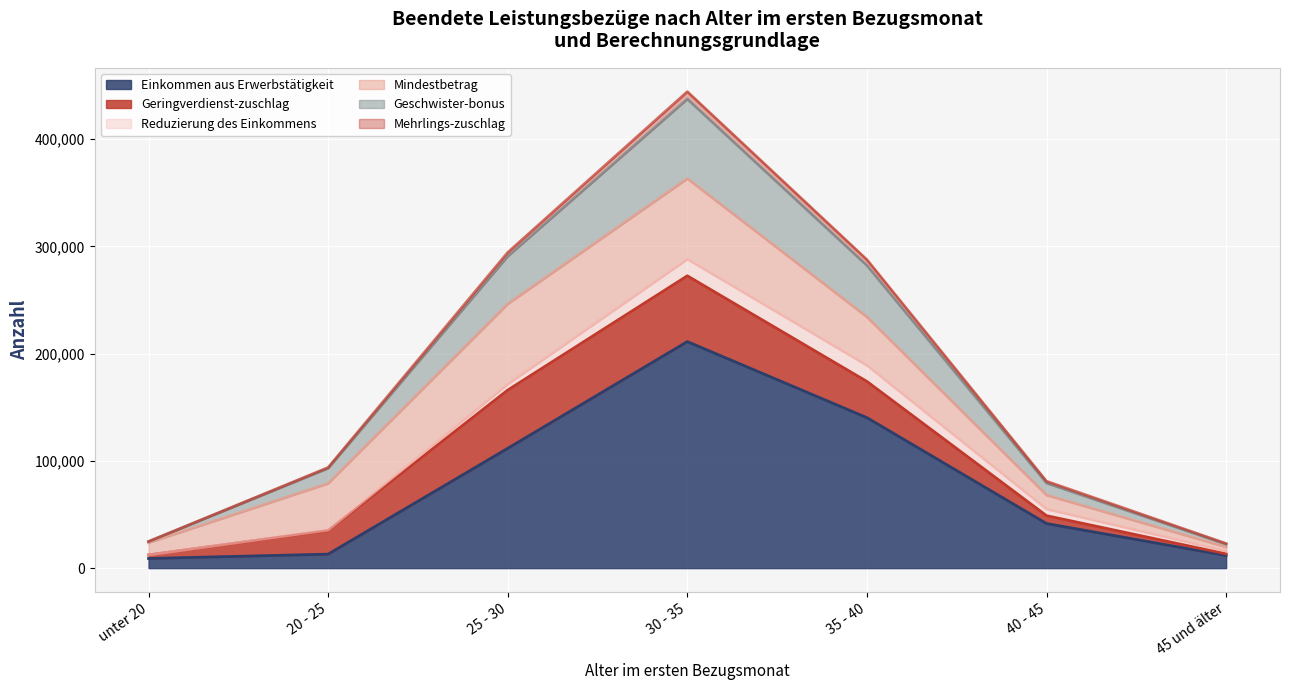

In Mehrlings-zuschlag, how many points are higher than both neighbors (excluding endpoints)?

1